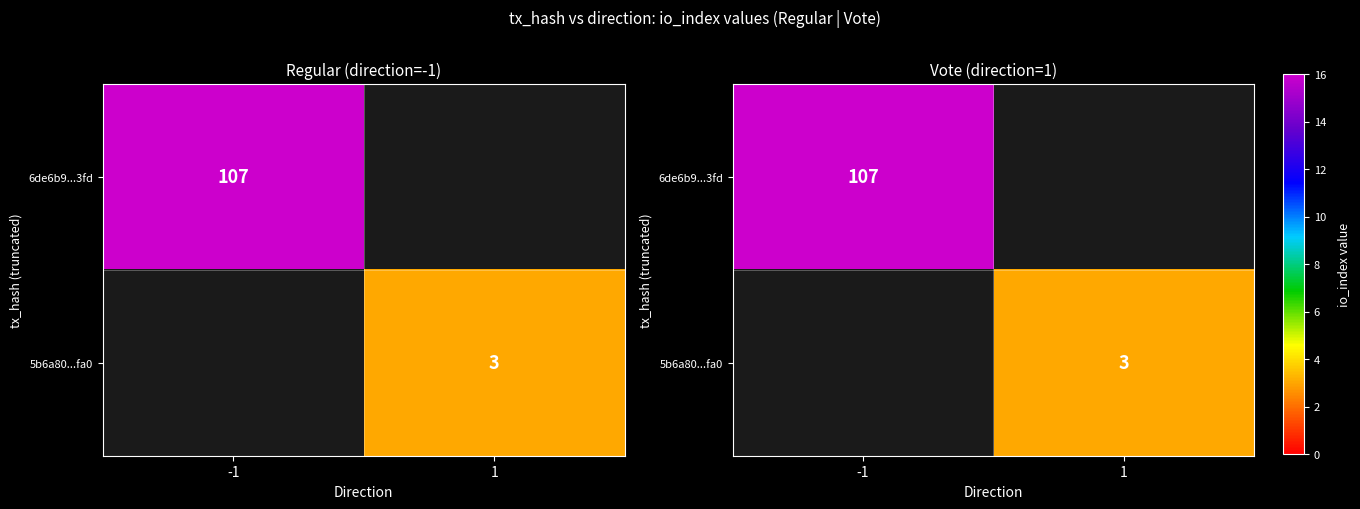

At -1, list the series in order from largest to smallest.

6de6b9...3fd, 5b6a80...fa0